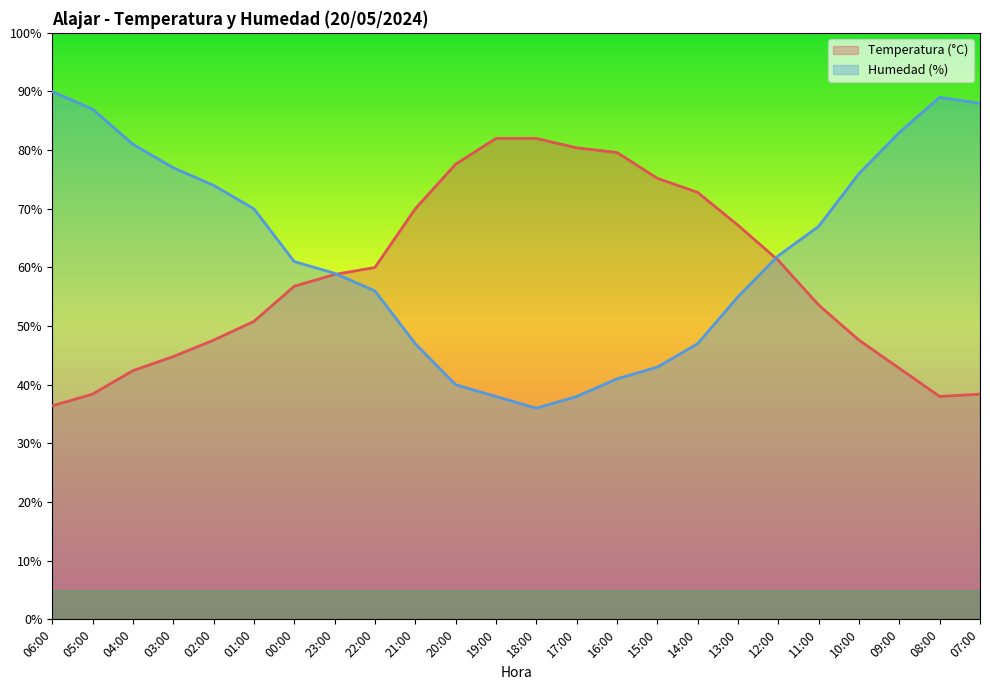

How many lines are shown in the chart?

2